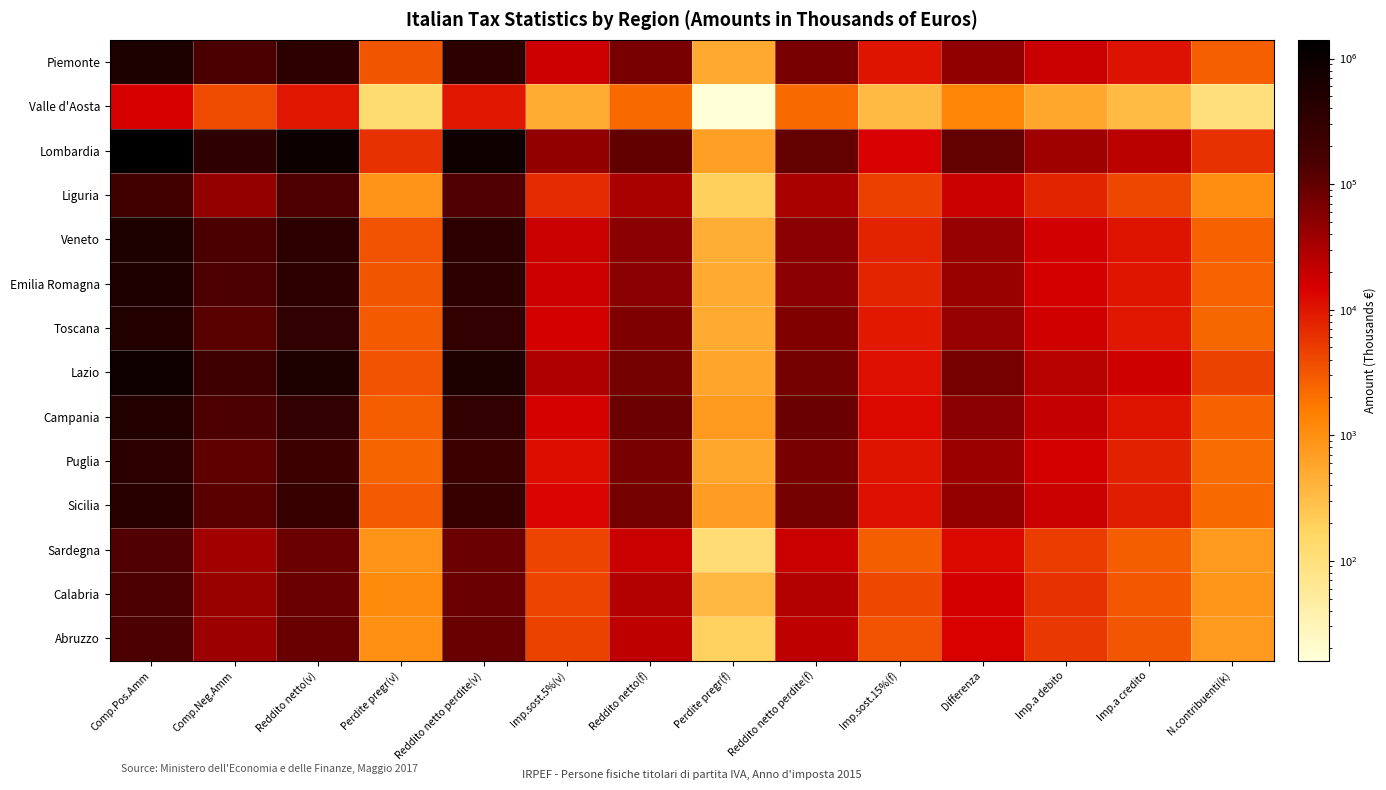

At which category is the sum across all series the highest?

Comp.Pos.Amm